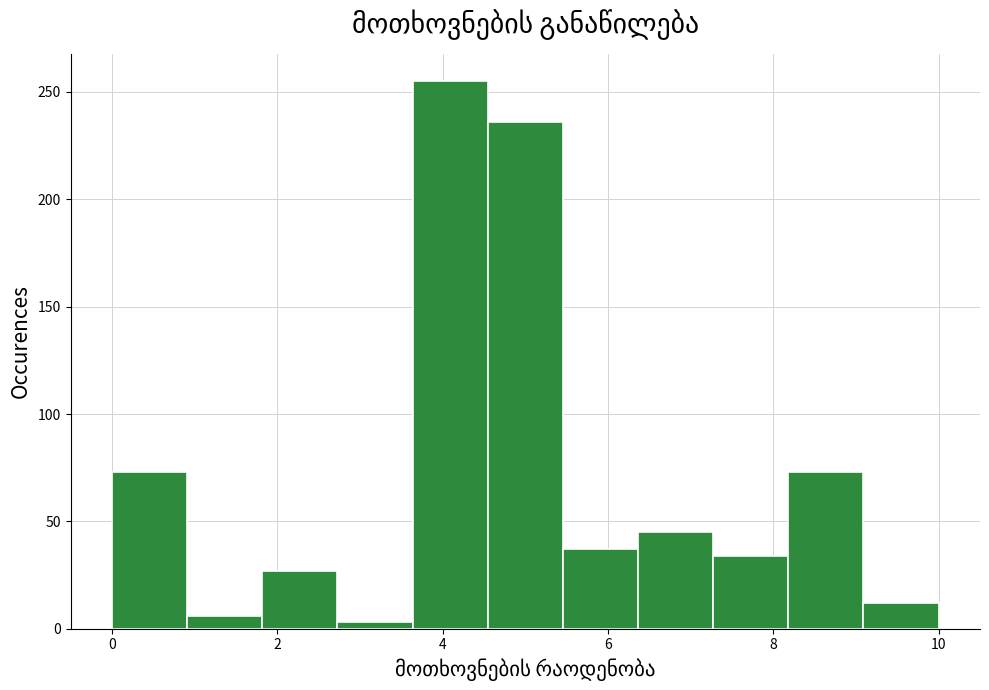

What is the height of the bar covering 0.0 to 1.0 on the x-axis? Neither the bar edges nor the heights are printed on the chart, so give them approximately, as read against the axes.

75